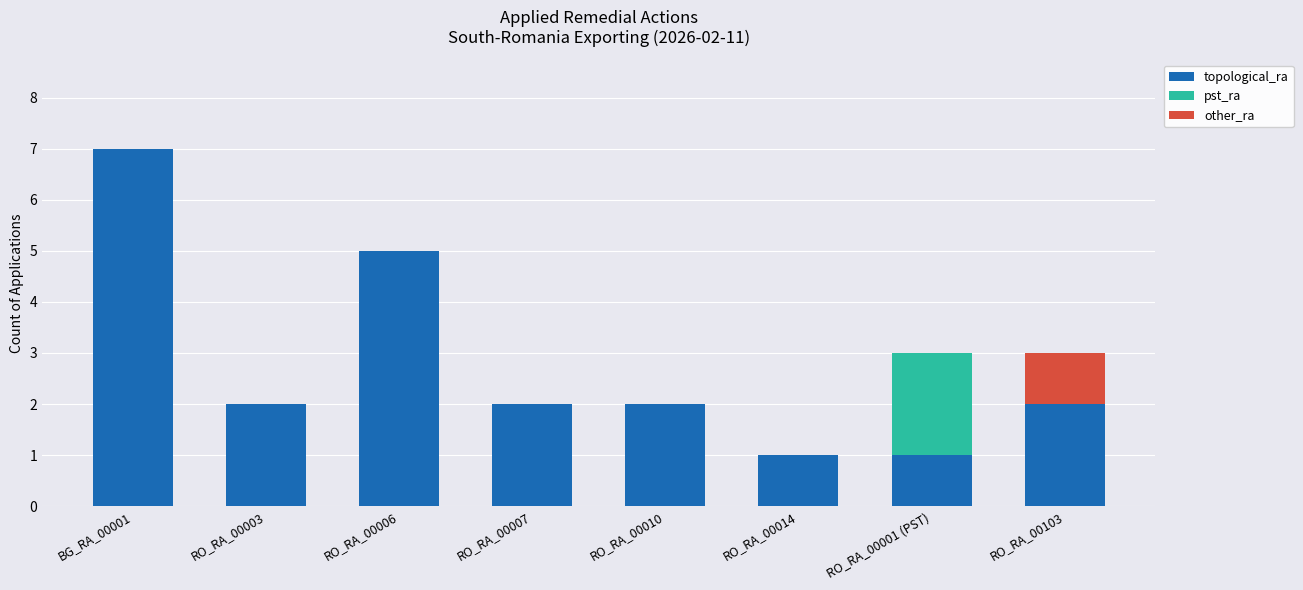

The value of topological_ra at RO_RA_00006 is 5. True or false?

True